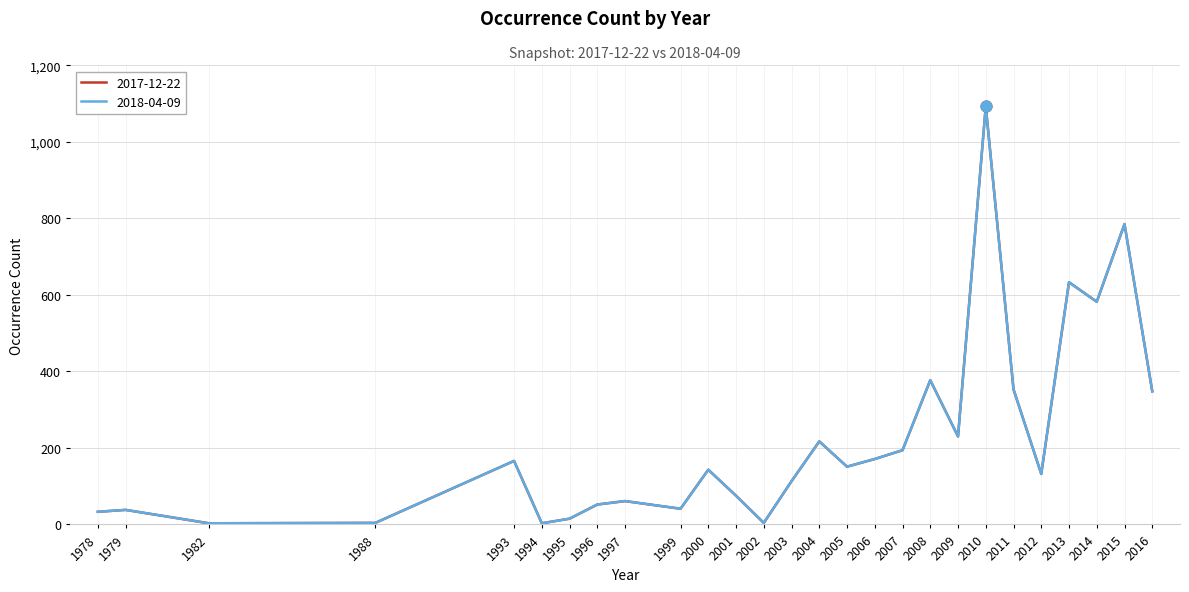

At how many categories does at least one series exceed 652?

2